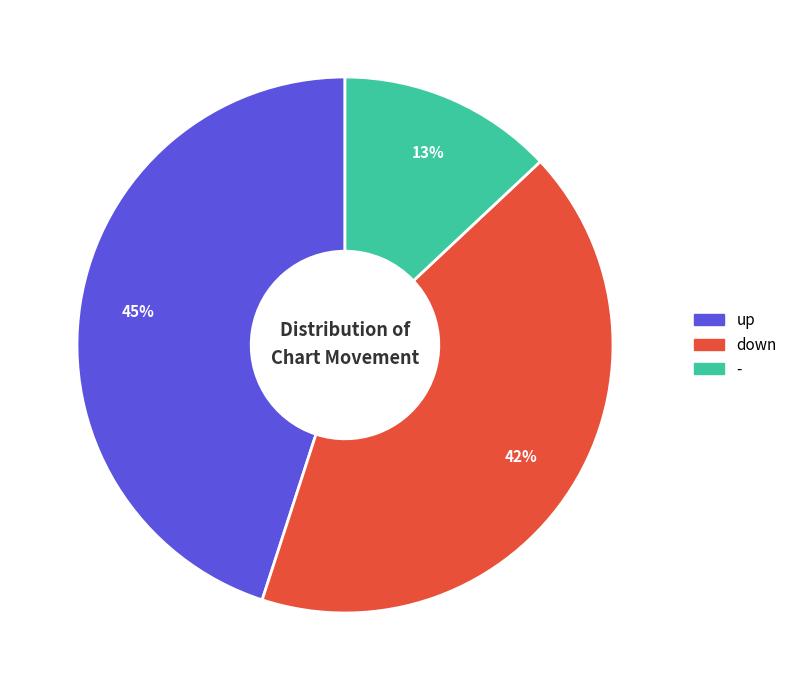

To the nearest percent, what is the combined percentage of up and down?

87%